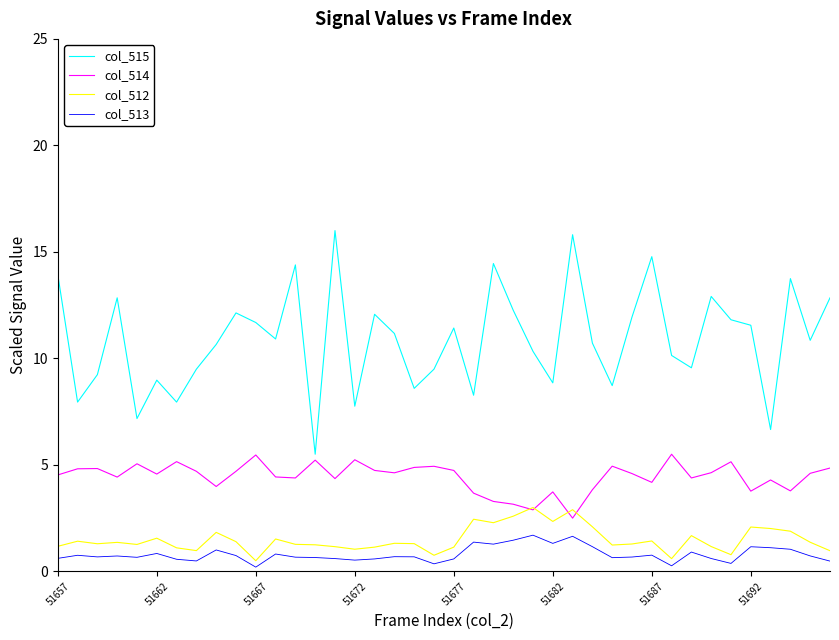

What is the sum of all col_512 values?

59.9